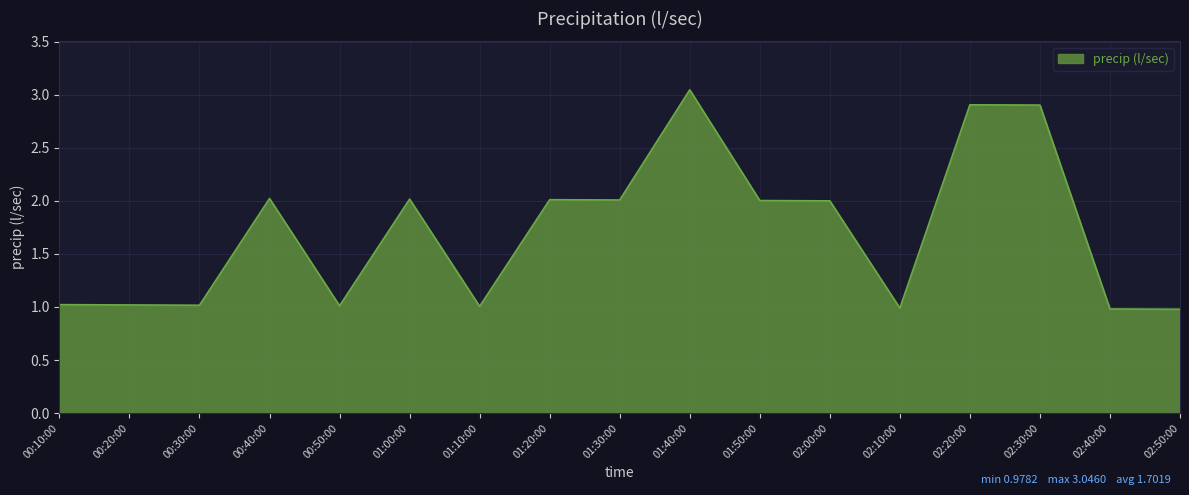

Is it true that the value at 02:50:00 is 0.5?

False